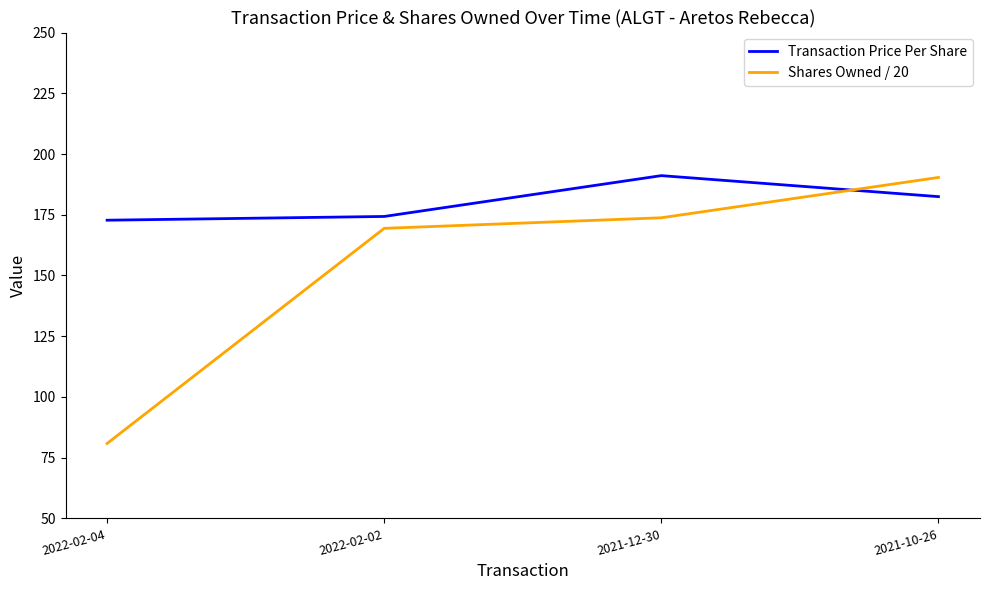

What is the total value across all series at 2022-02-02?

343.7